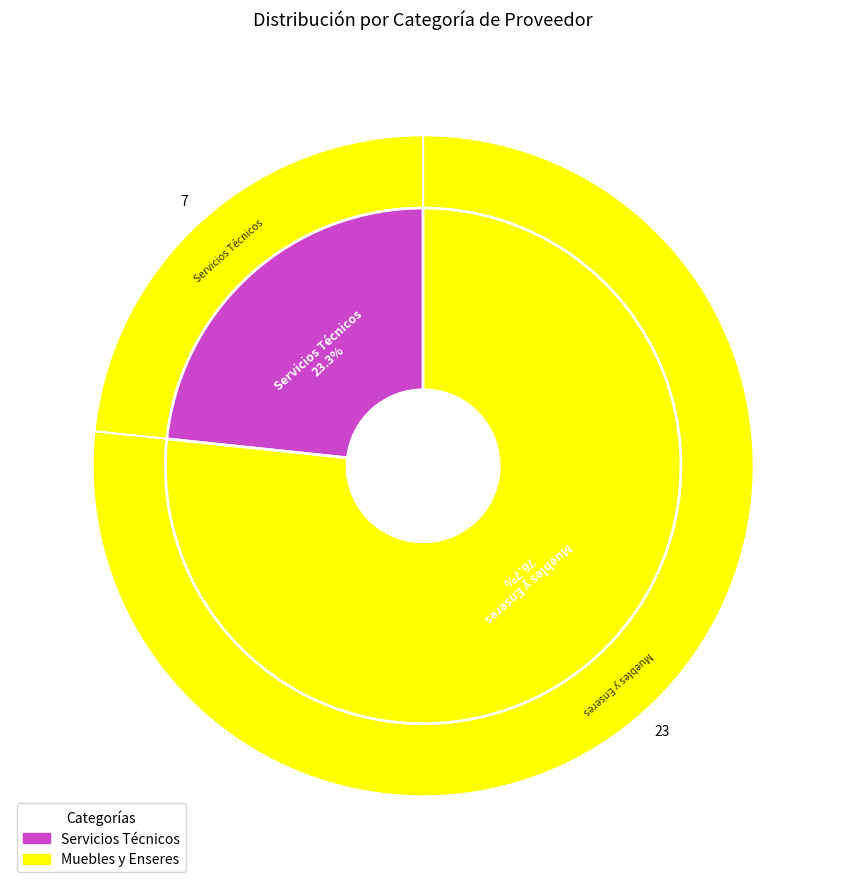

To the nearest percent, what is the difference between the largest and smallest slice percentages?

53%